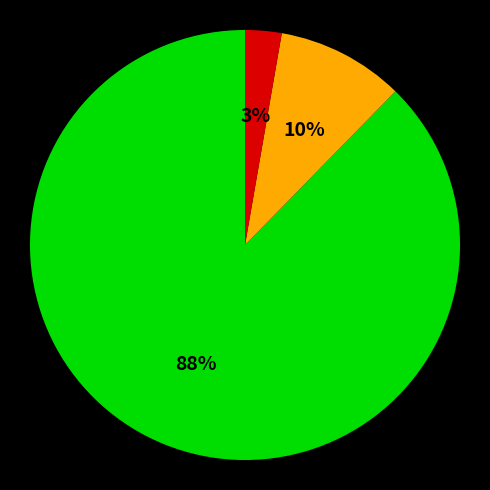

To the nearest percent, what is the average slice percentage?

33%